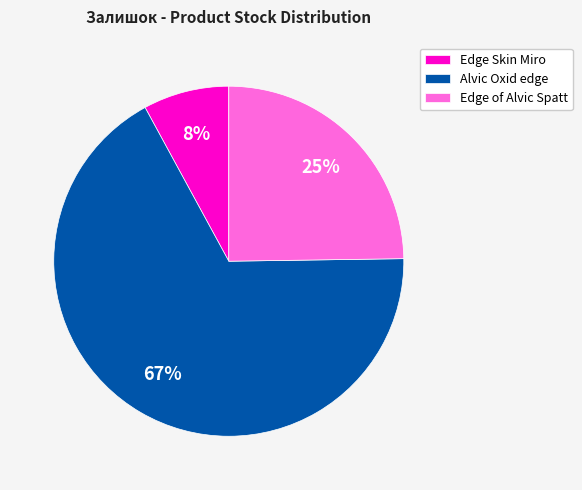

What percentage is the Alvic Oxid edge slice, to the nearest percent?

67%